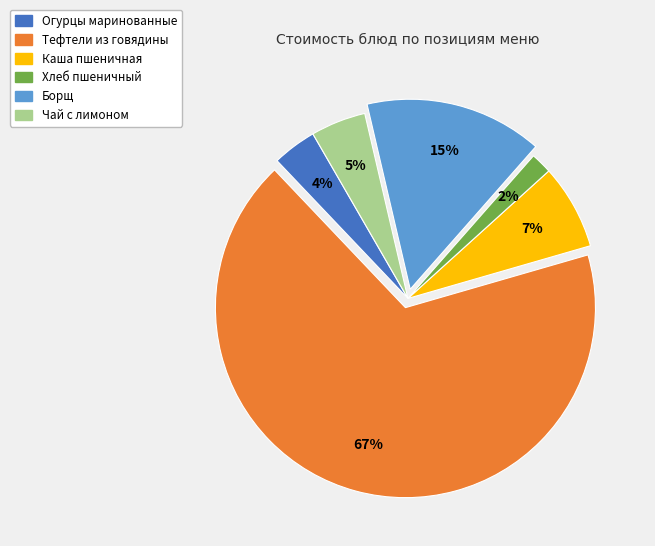

Is it true that Хлеб пшеничный is 7% of the pie?

False